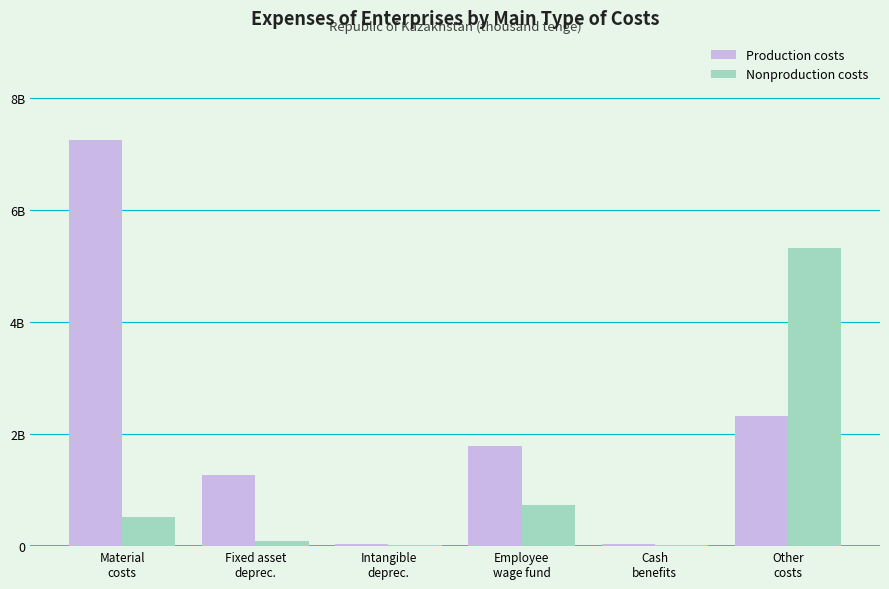

What are all the series names shown in the legend?

Production costs, Nonproduction costs